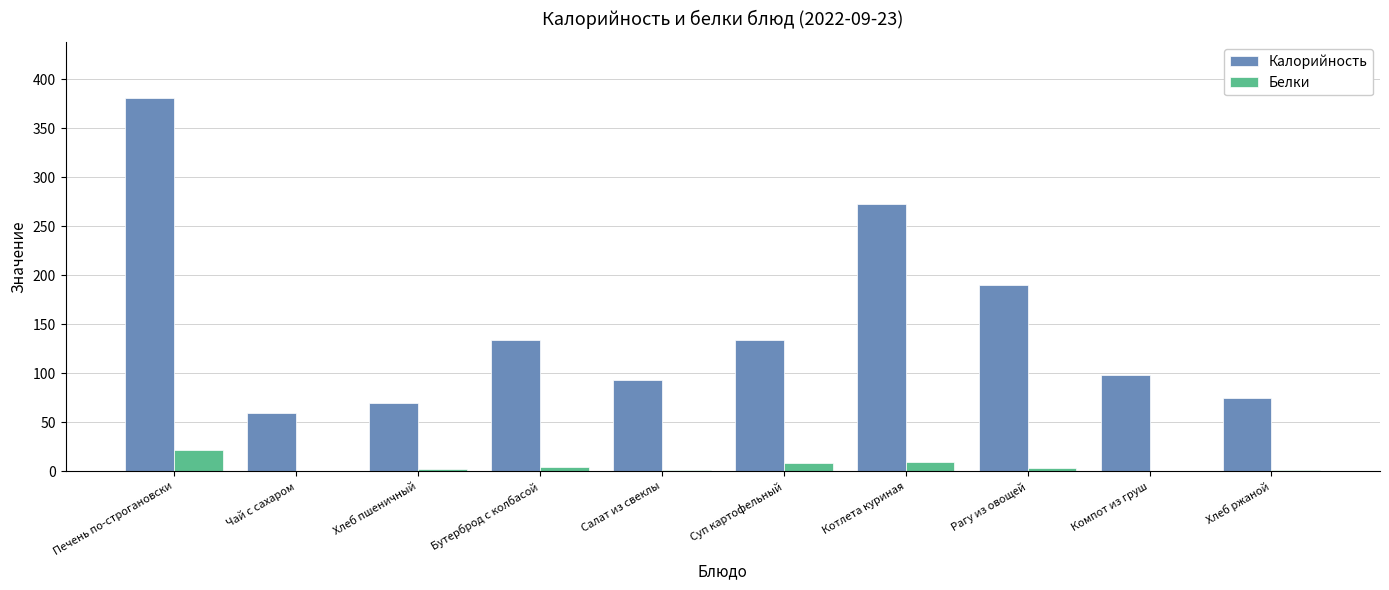

Where is Калорийность nearest to the value 220?

Рагу из овощей